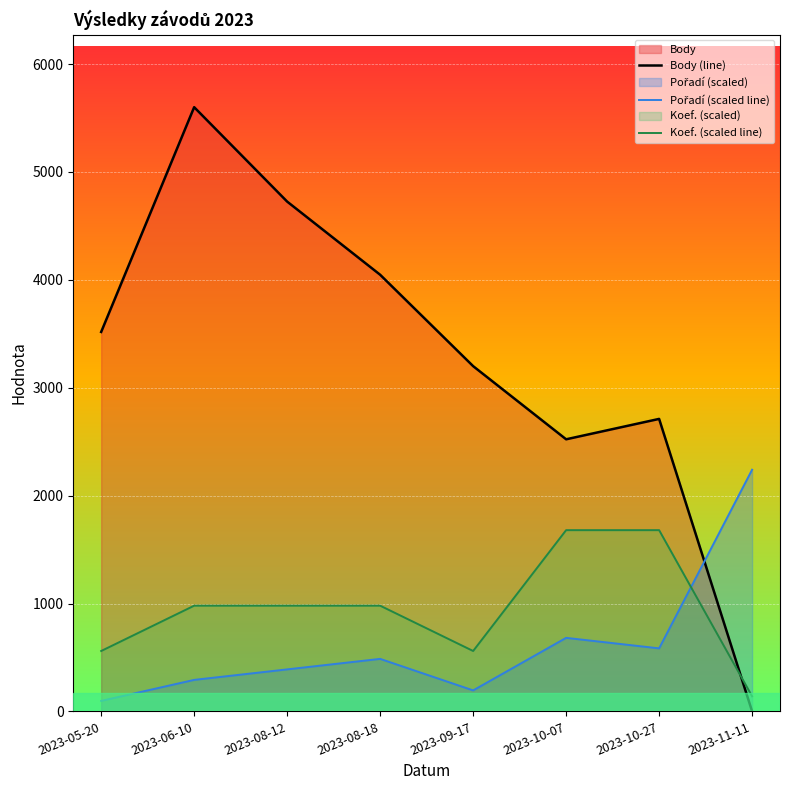

What is the lowest value of the Pořadí (scaled line) series?

97.4